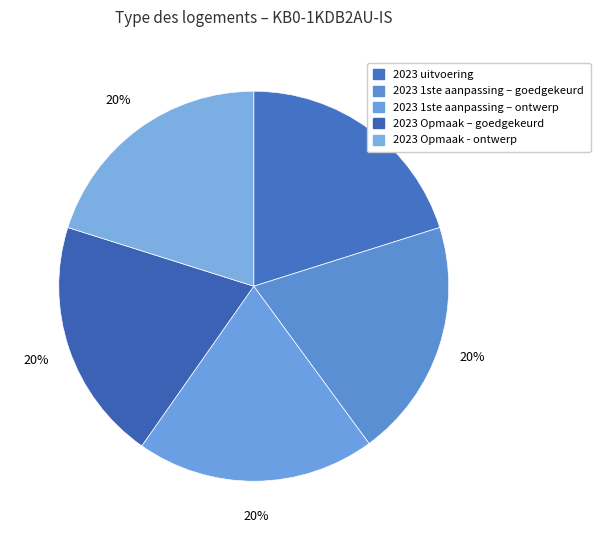

Is there a majority slice in this chart?

No